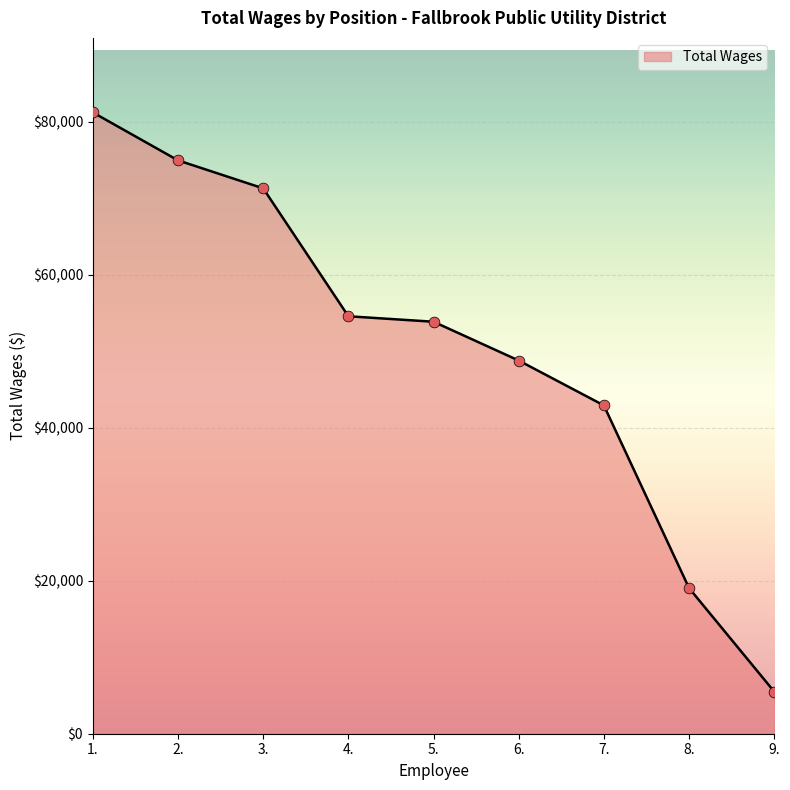

Between 9. and 3., which is larger?

3.